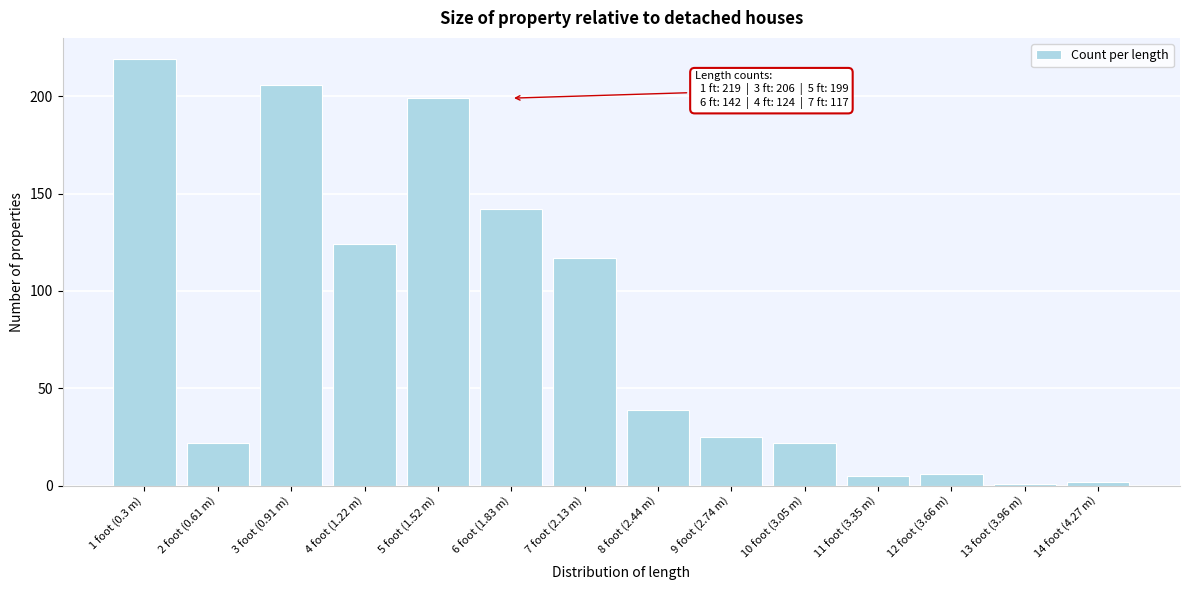

Reading right to left, what are all the values shown in this chart?

14 foot (4.27 m)=2	13 foot (3.96 m)=1	12 foot (3.66 m)=6	11 foot (3.35 m)=5	10 foot (3.05 m)=22	9 foot (2.74 m)=25	8 foot (2.44 m)=39	7 foot (2.13 m)=117	6 foot (1.83 m)=142	5 foot (1.52 m)=199	4 foot (1.22 m)=124	3 foot (0.91 m)=206	2 foot (0.61 m)=22	1 foot (0.3 m)=219